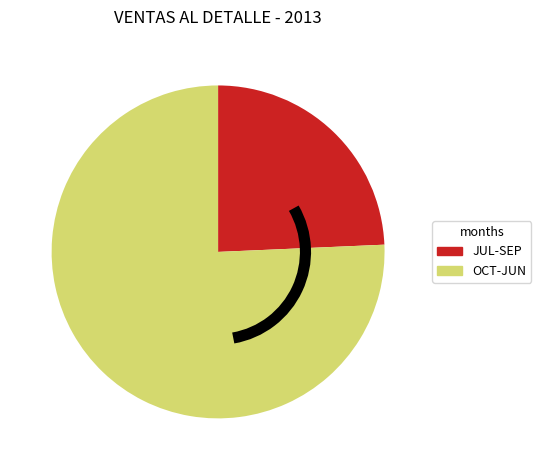

Does any single category account for the majority?

Yes